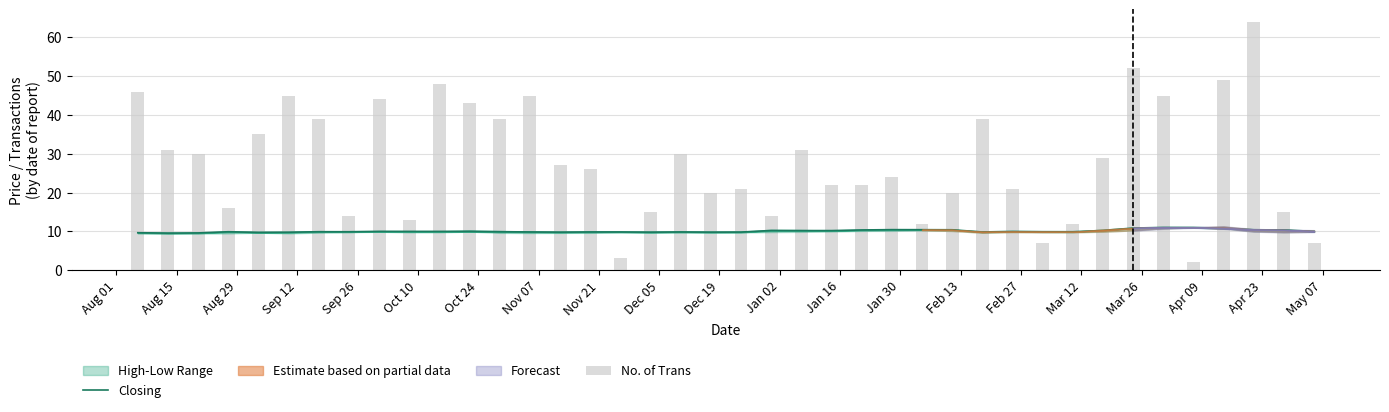

Does the chart contain any negative values?

No